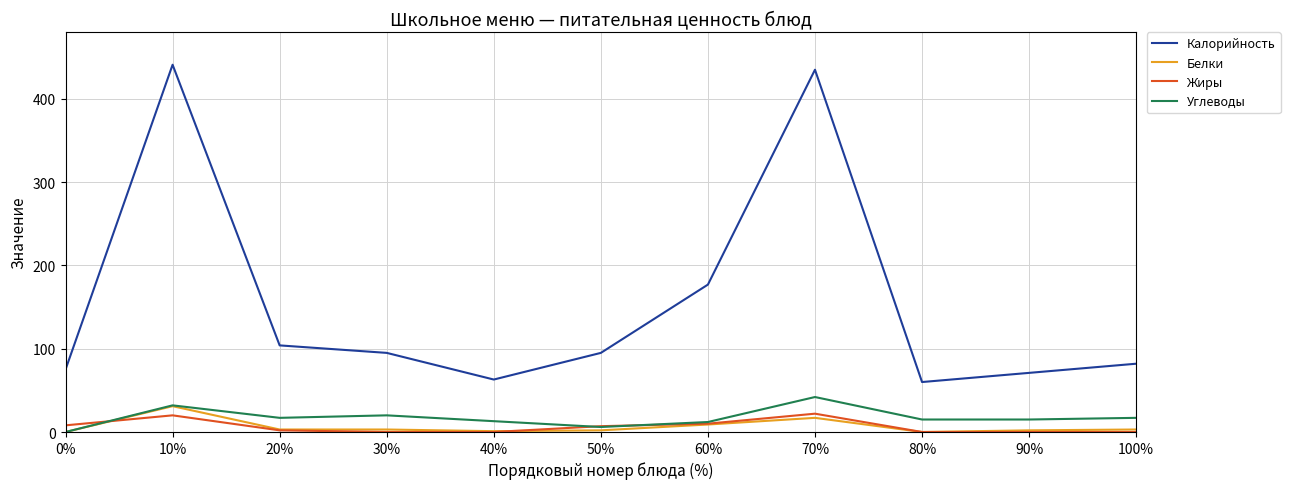

Which series has the widest spread of values?

Калорийность